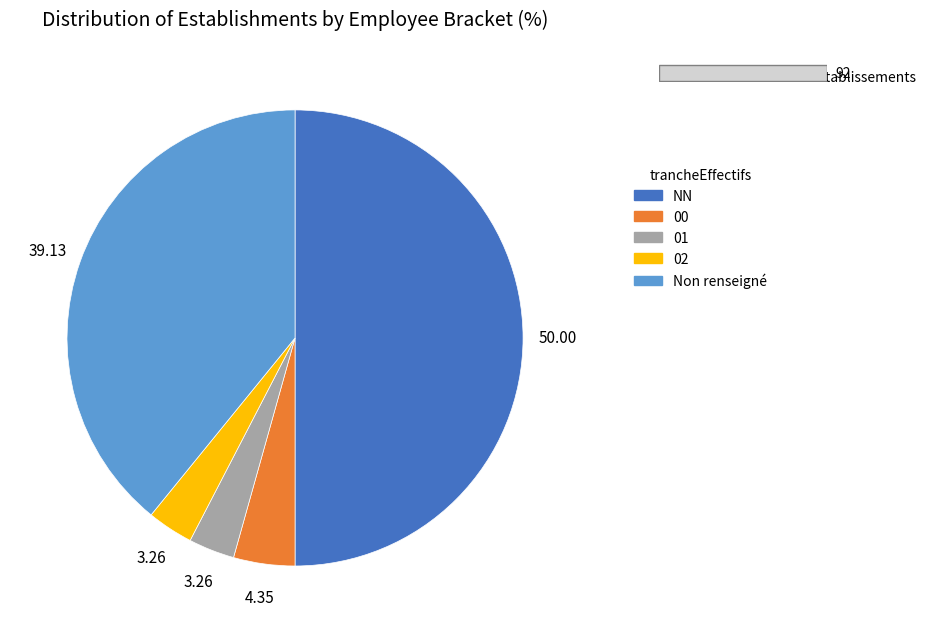

How many slices are in this pie chart?

5